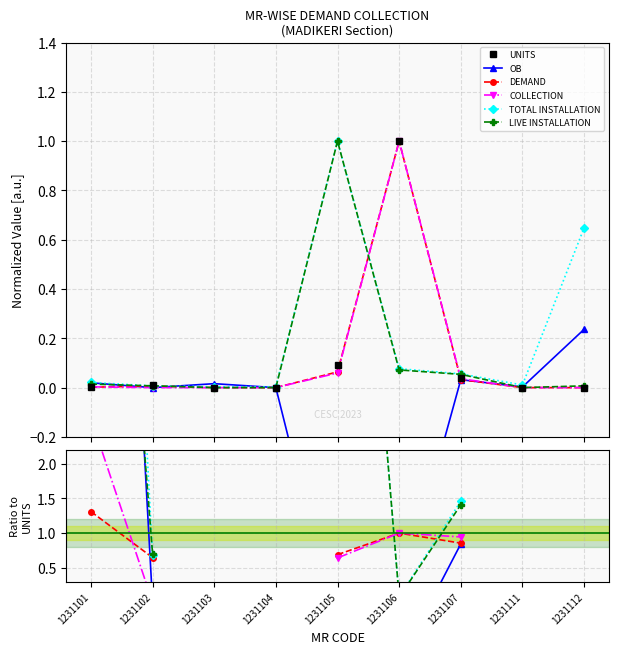

Between 1231103 and 1231104, which is larger?

1231103